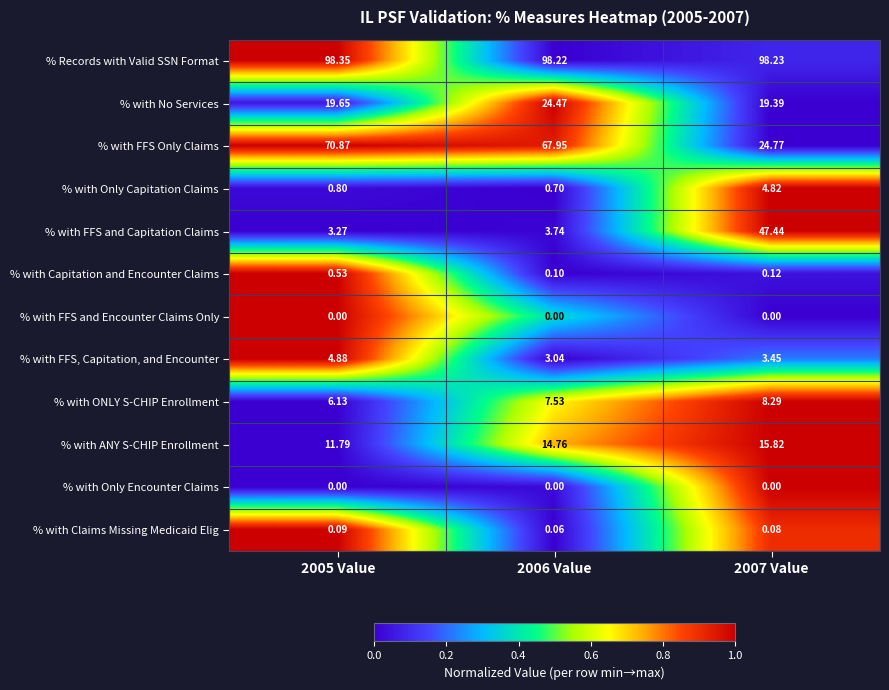

Between 2006 Value and 2007 Value, which series saw the biggest shift?

% with FFS and Capitation Claims